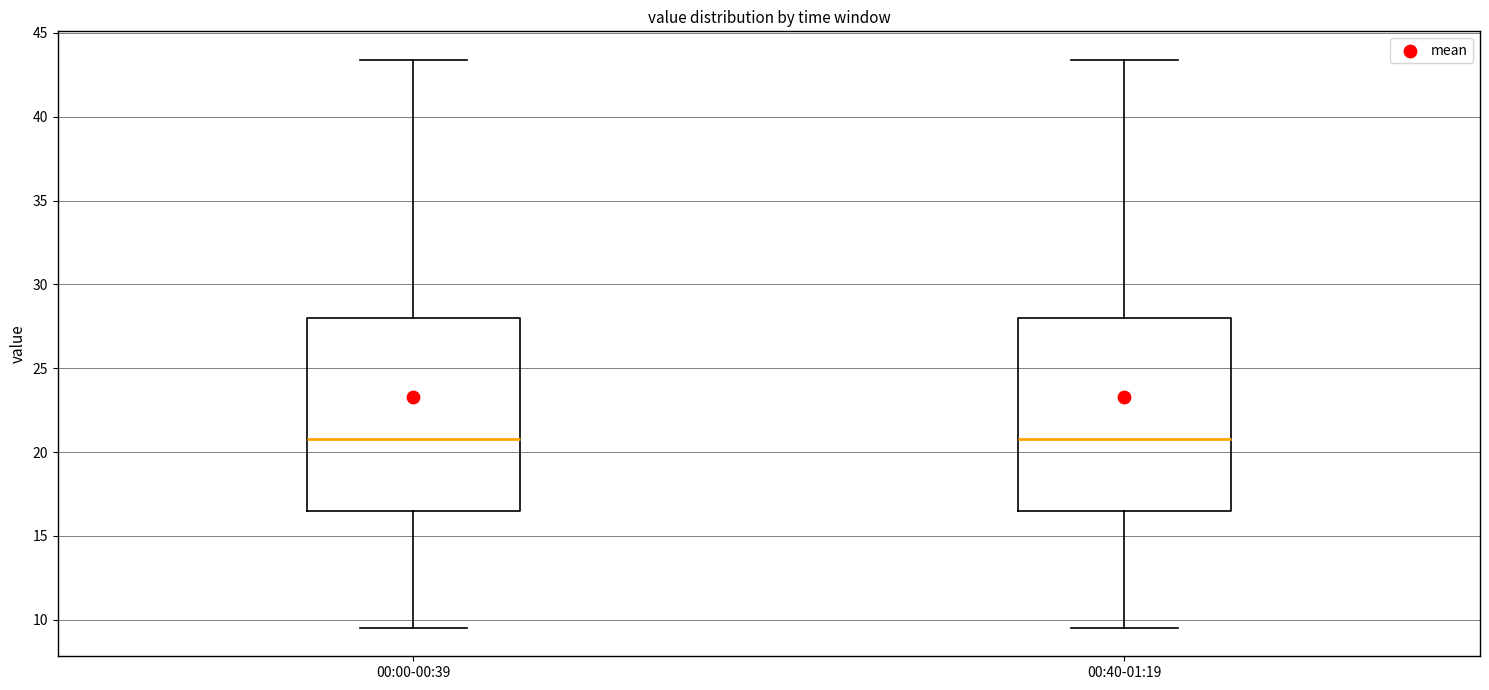

Where does the median line of the box for 00:40-01:19 sit on the y-axis? The values are not printed on the chart, so give them approximately, as read against the axis.

21.0